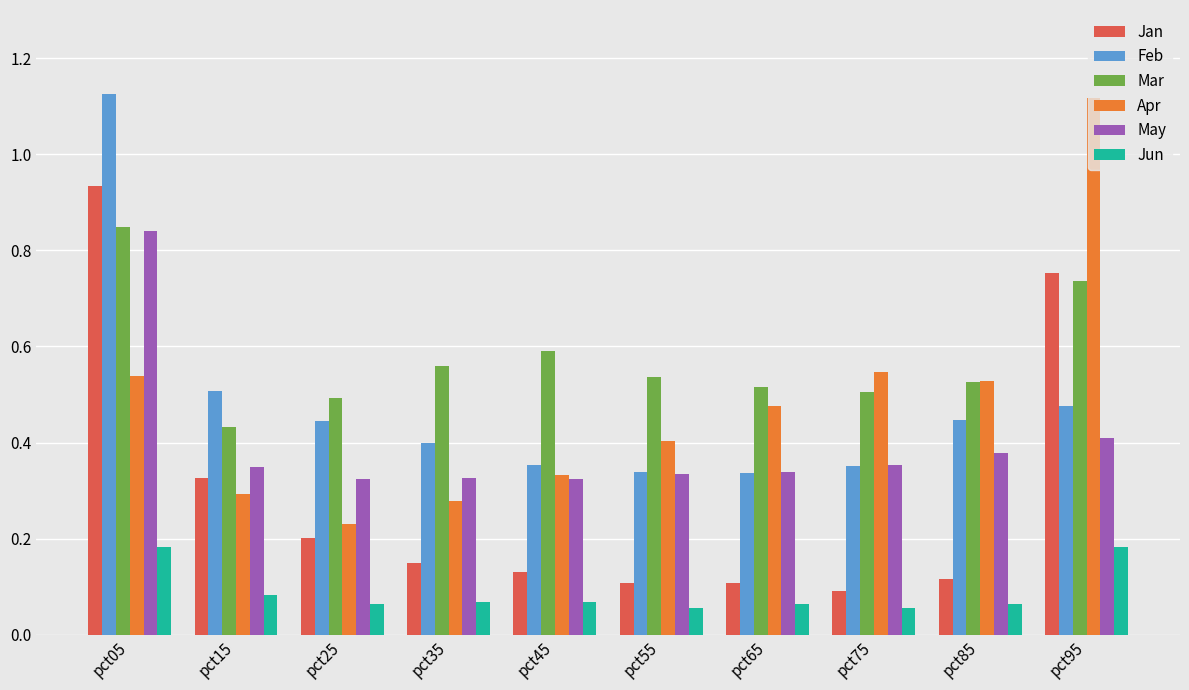

At which label does Mar reach its peak?

pct05